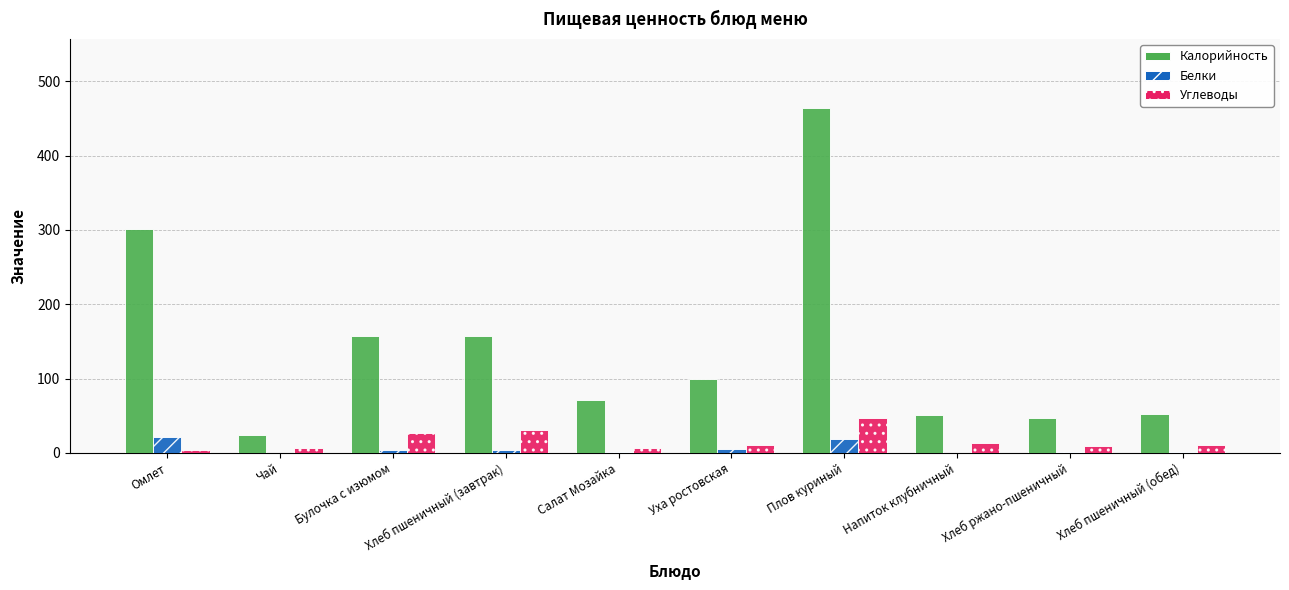

What is the total value across all series at Плов куриный?

530.1